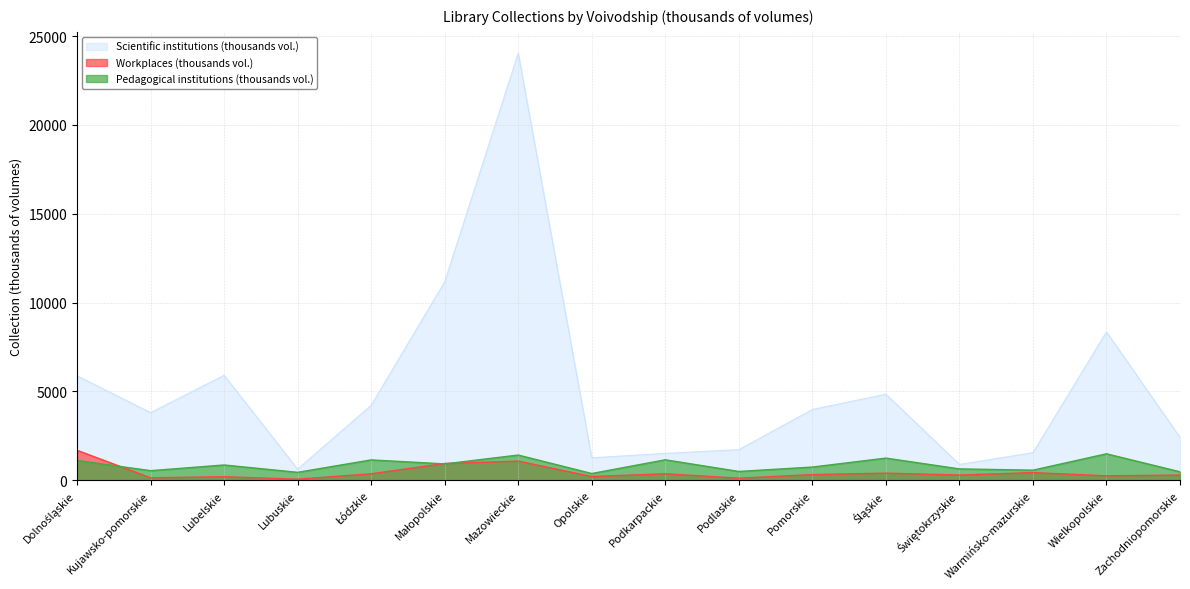

What position from the left is Małopolskie?

6